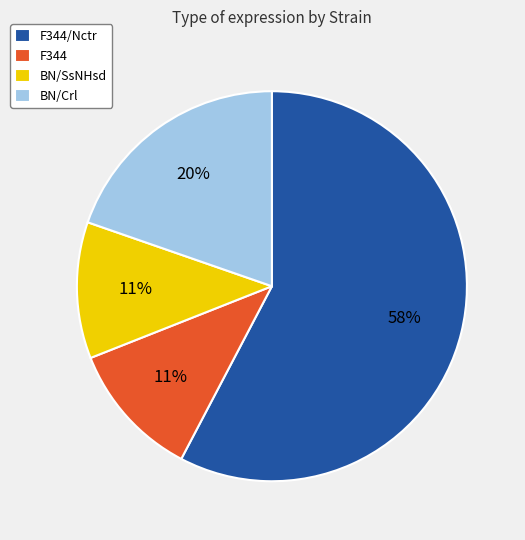

What is the largest slice in the pie chart?

F344/Nctr